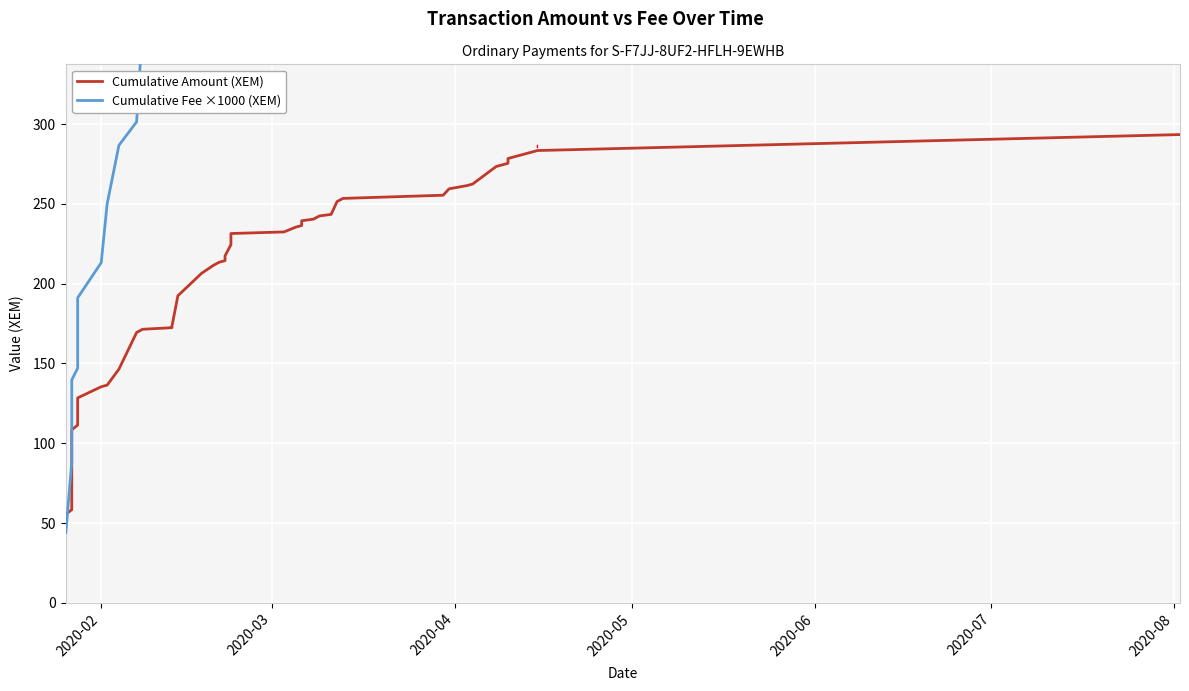

Is the value of Cumulative Fee ×1000 (XEM) at 27 greater than the value of Cumulative Amount (XEM) at 35?

Yes